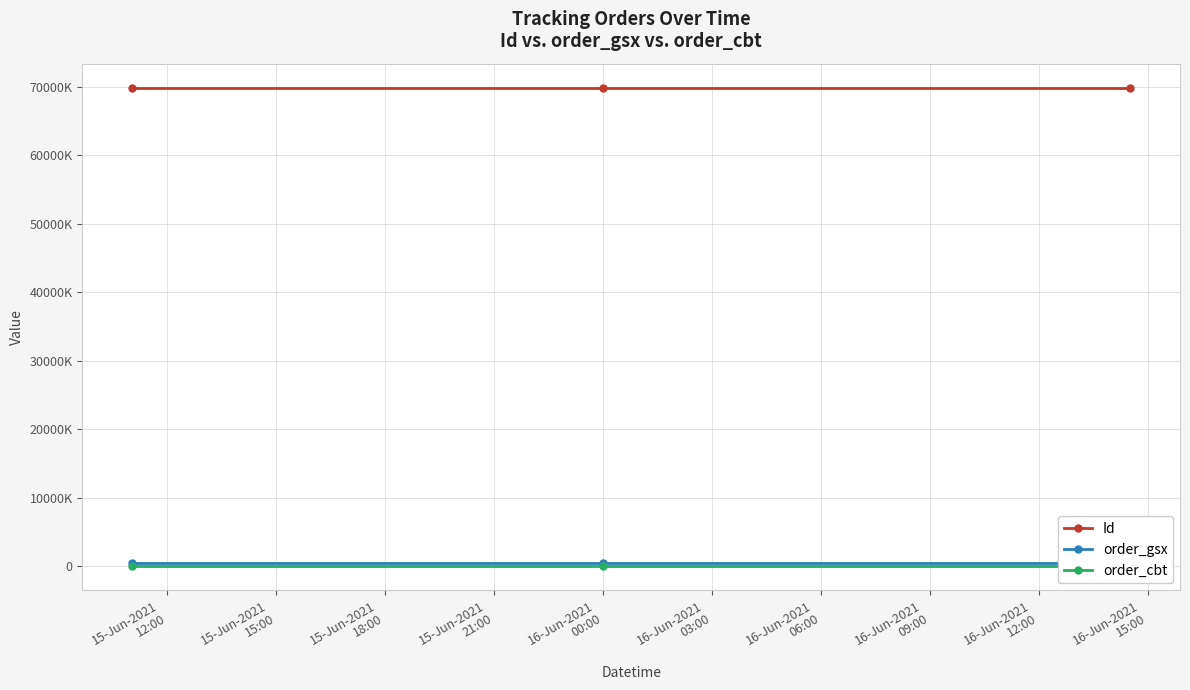

Between 15-Jun-2021
12:00 and 15-Jun-2021
18:00, which series saw the biggest shift?

Id